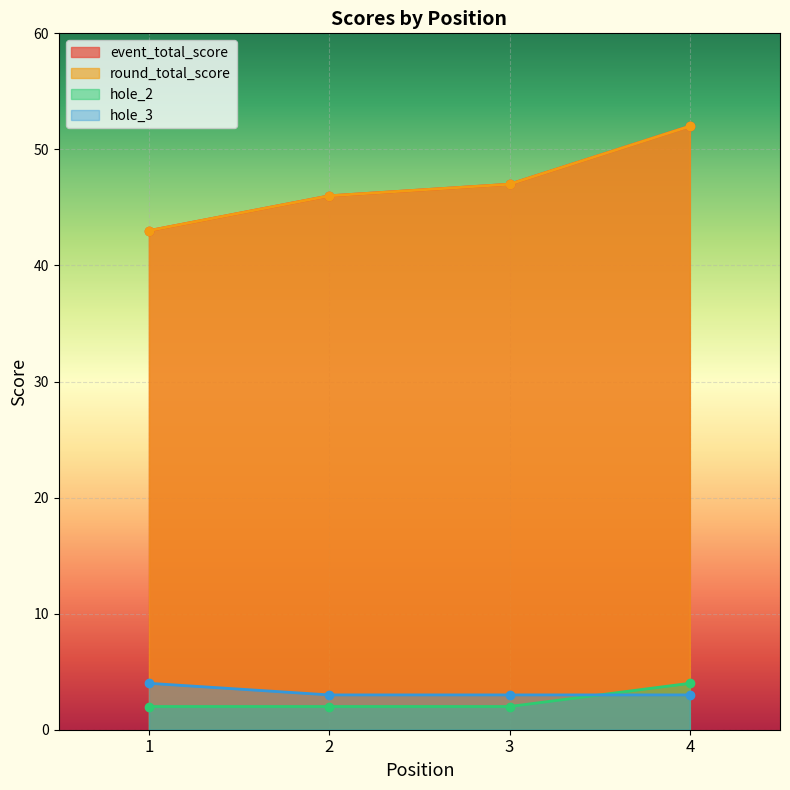

What is the difference between the maximum and minimum values in the round_total_score series?

9